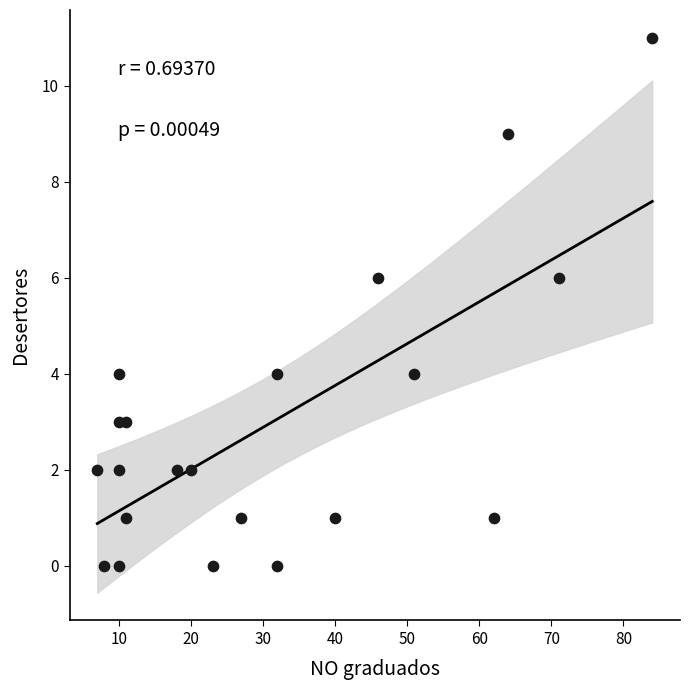

What is the range of X values (max minus min)?

77